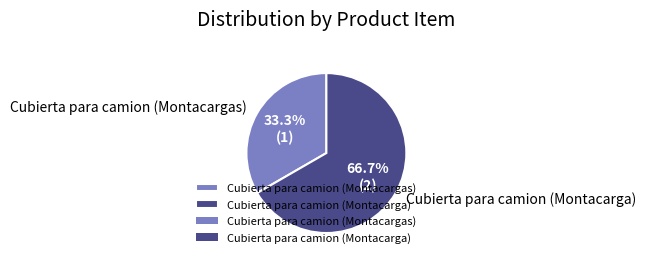

Rank the categories by value from lowest to highest.

Cubierta para camion (Montacargas), Cubierta para camion (Montacarga)